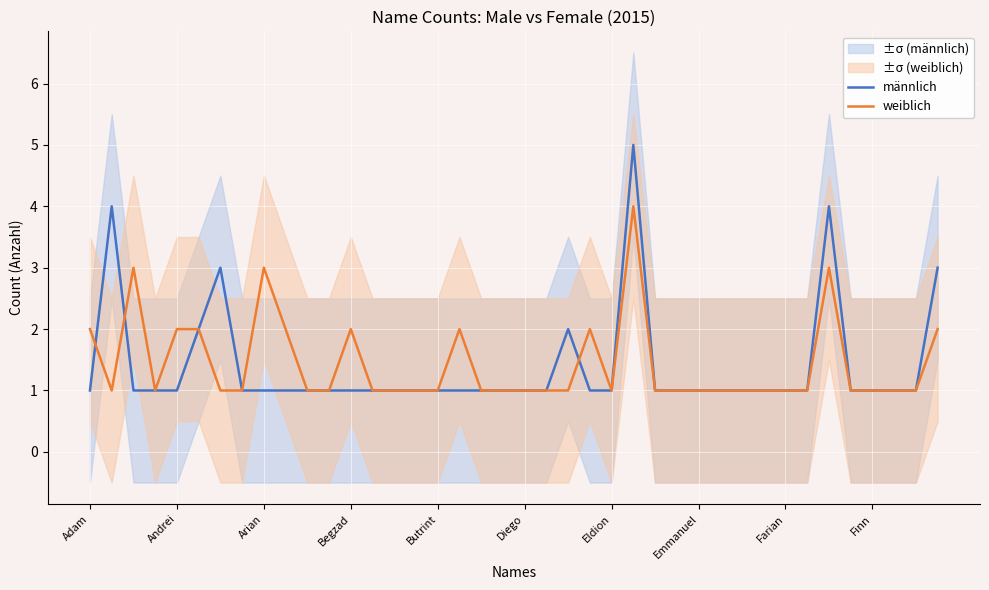

The value of männlich at 17 is 1. True or false?

True